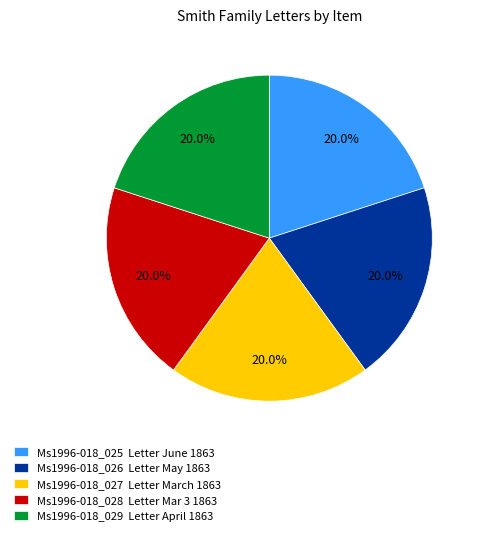

What is the ratio of the value at Ms1996-018_027 Letter March 1863 to the value at Ms1996-018_028 Letter Mar 3 1863?

1.0